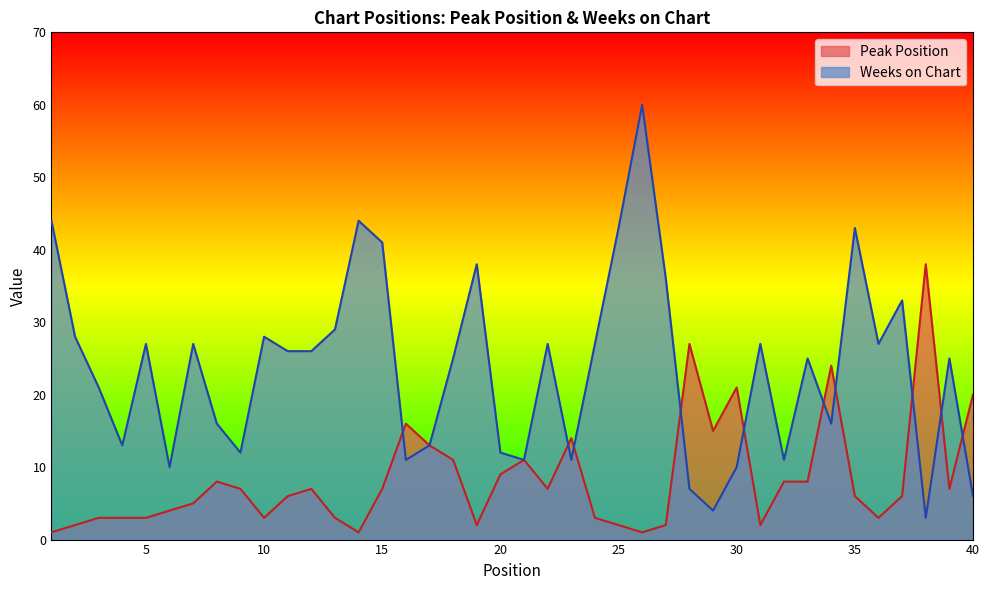

How many interior local peaks does the Peak Position series have?

9